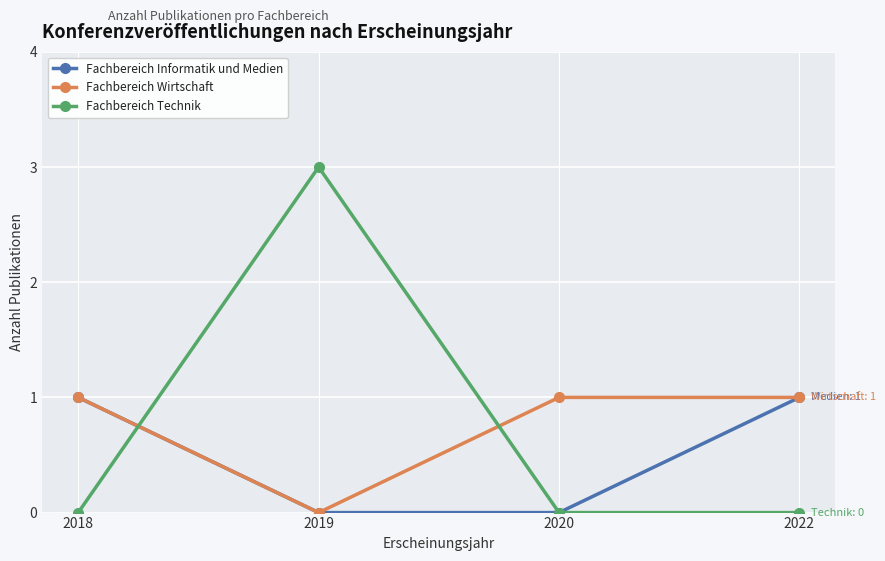

What is the total value across all series at 2022?

2